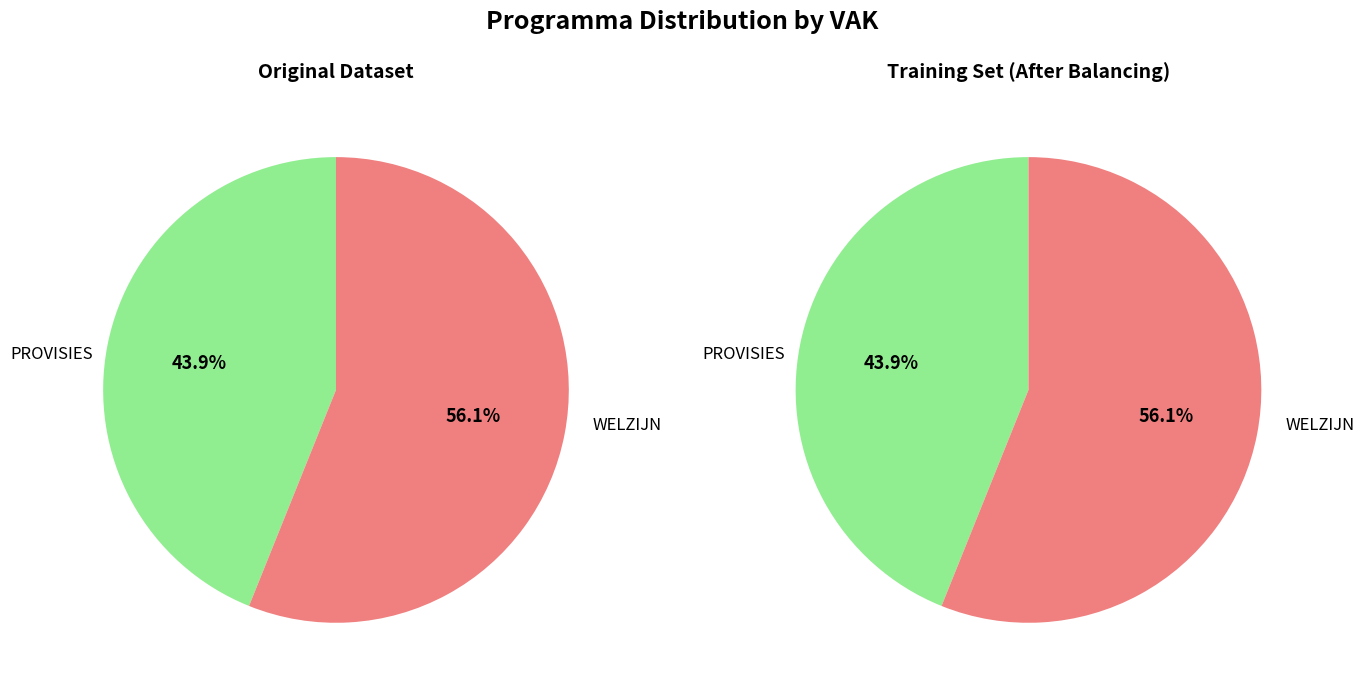

To the nearest percent, what is the difference between the largest and smallest slice percentages?

12%